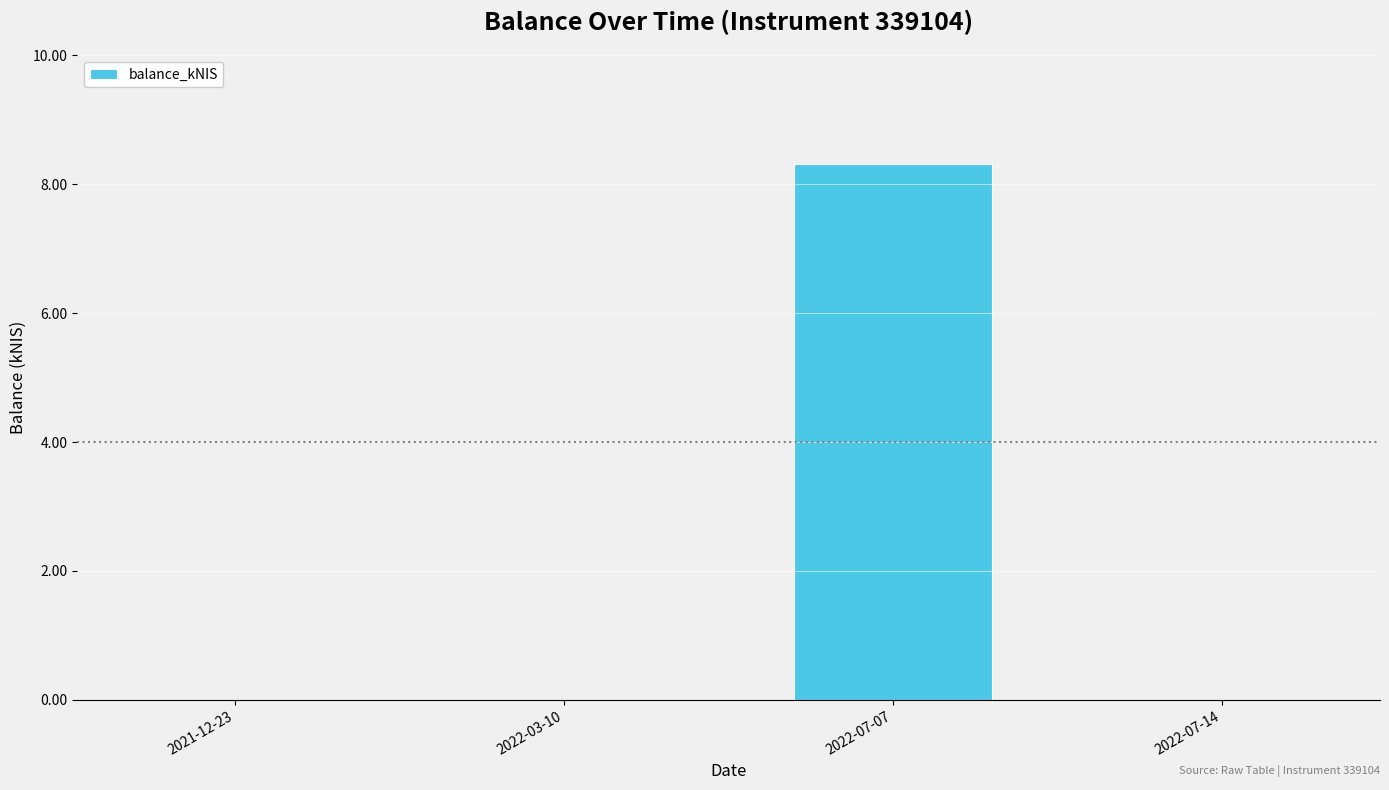

Which has a higher value, 2021-12-23 or 2022-07-07?

2022-07-07